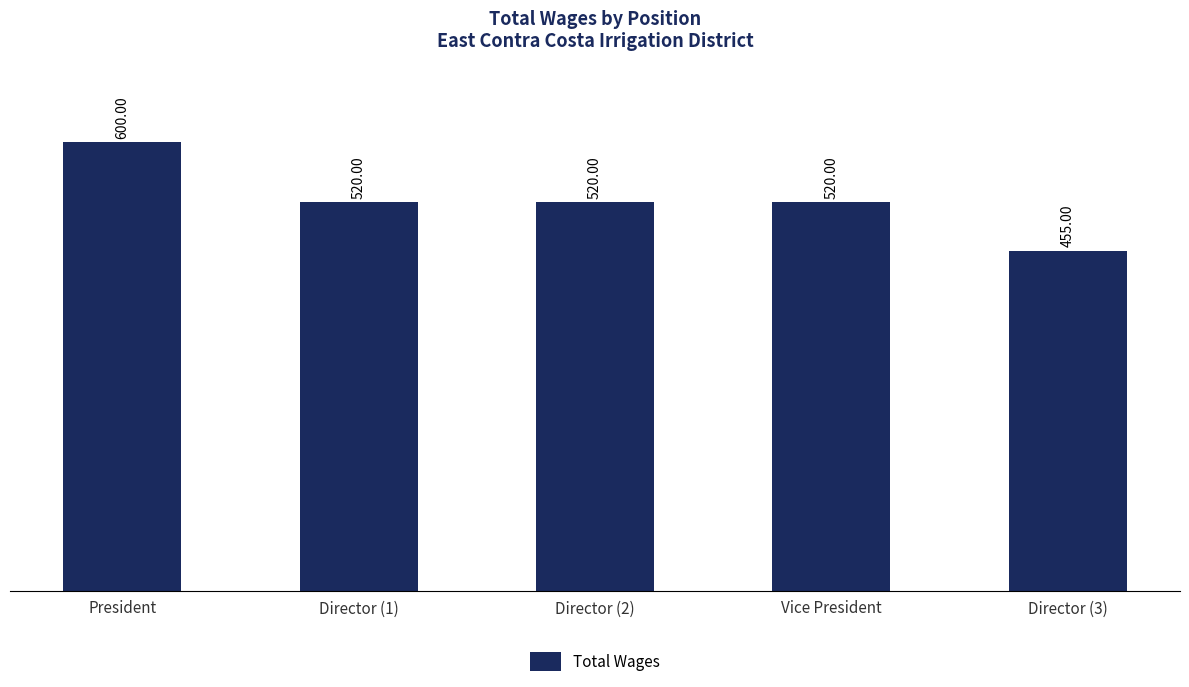

What is the change in value from President to Vice President?

-80